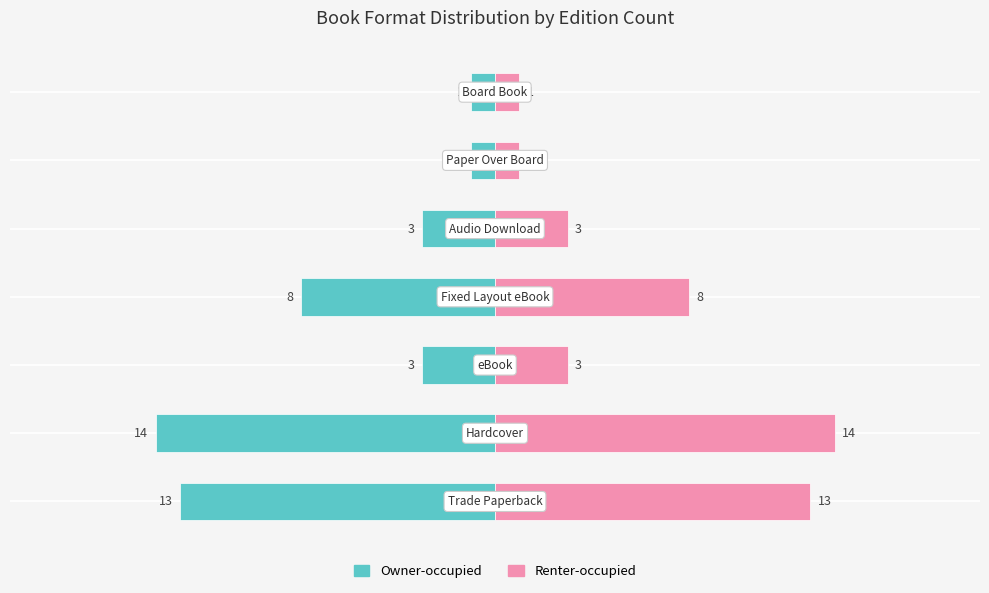

How many data points in Renter-occupied are less than 3?

2